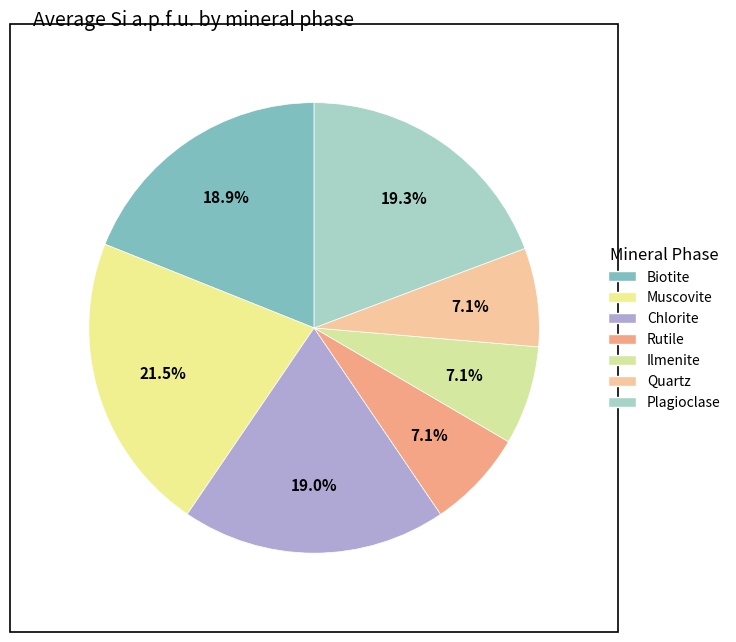

Is Quartz the majority of the pie?

No